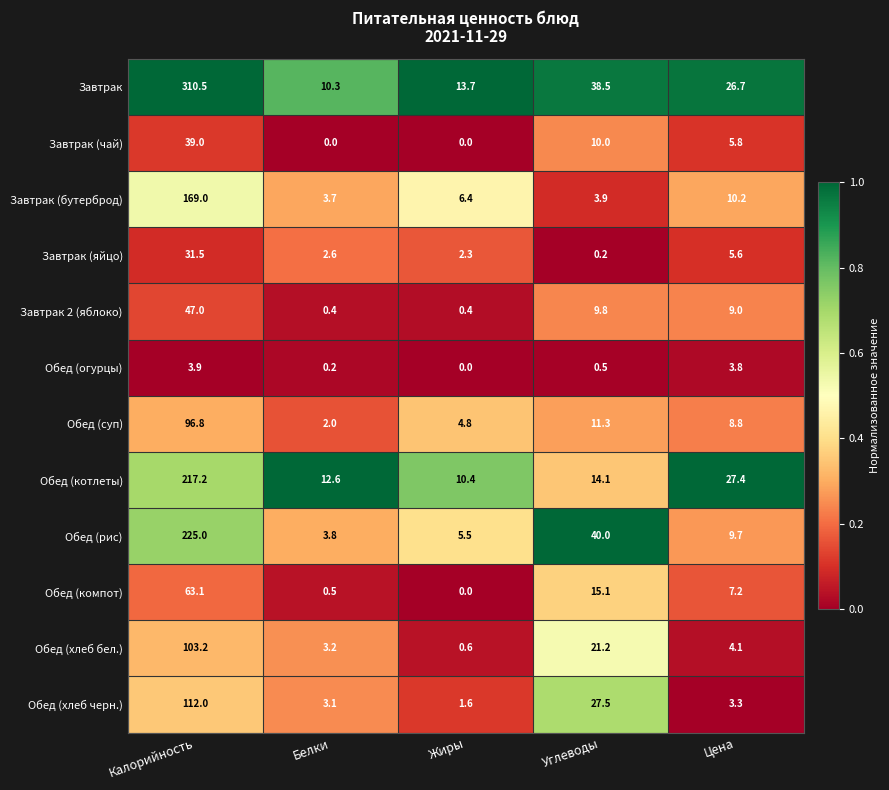

Which series changed the most between Калорийность and Жиры?

Завтрак